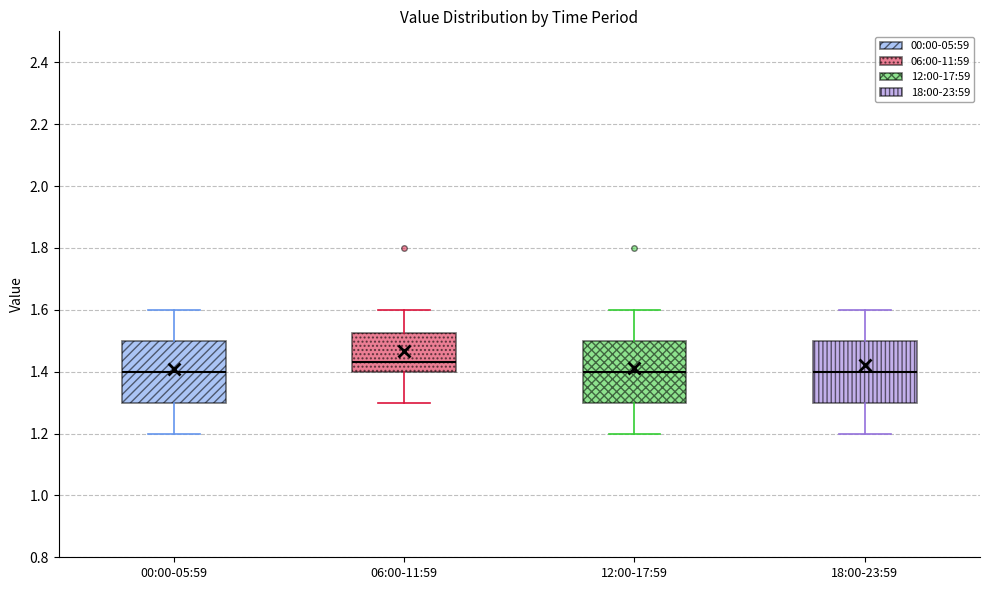

Reading left to right, read every box against the y-axis: the position of its median line, the range the box covers, and the ends of its whiskers. The values are not printed on the chart, so give them approximately, as read against the axis.

00:00-05:59: median 1.40, box 1.30 to 1.50, whiskers 1.20 to 1.60
06:00-11:59: median 1.44, box 1.40 to 1.52, whiskers 1.30 to 1.60
12:00-17:59: median 1.40, box 1.30 to 1.50, whiskers 1.20 to 1.60
18:00-23:59: median 1.40, box 1.30 to 1.50, whiskers 1.20 to 1.60